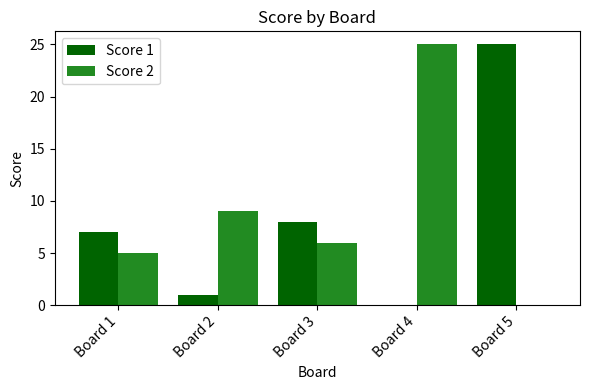

How many distinct data groups are displayed?

2